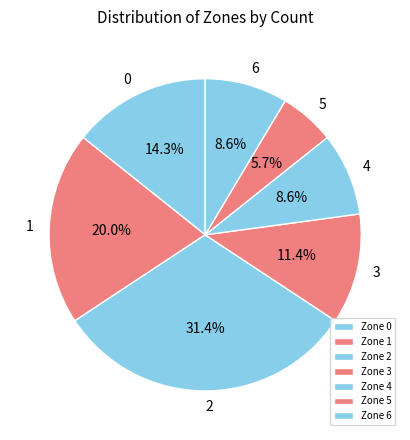

How many segments does this pie chart have?

7